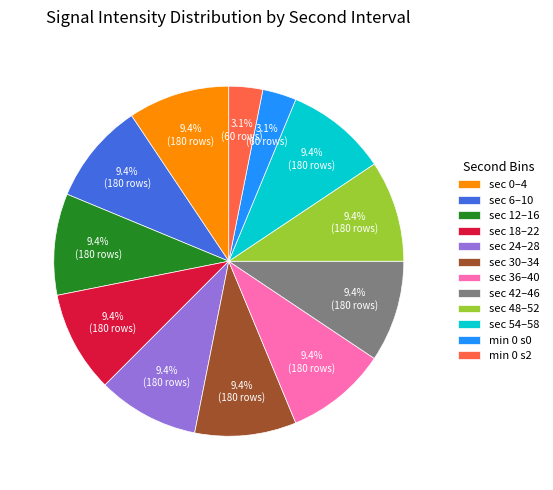

How much of the chart is everything except sec 0–4?

90.6%